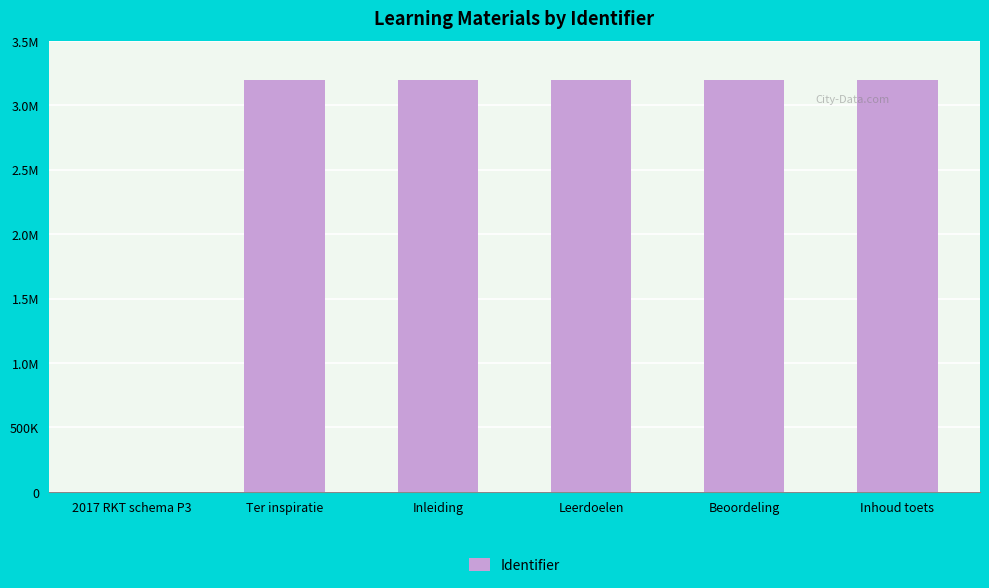

What is the sum of all values?

15978256